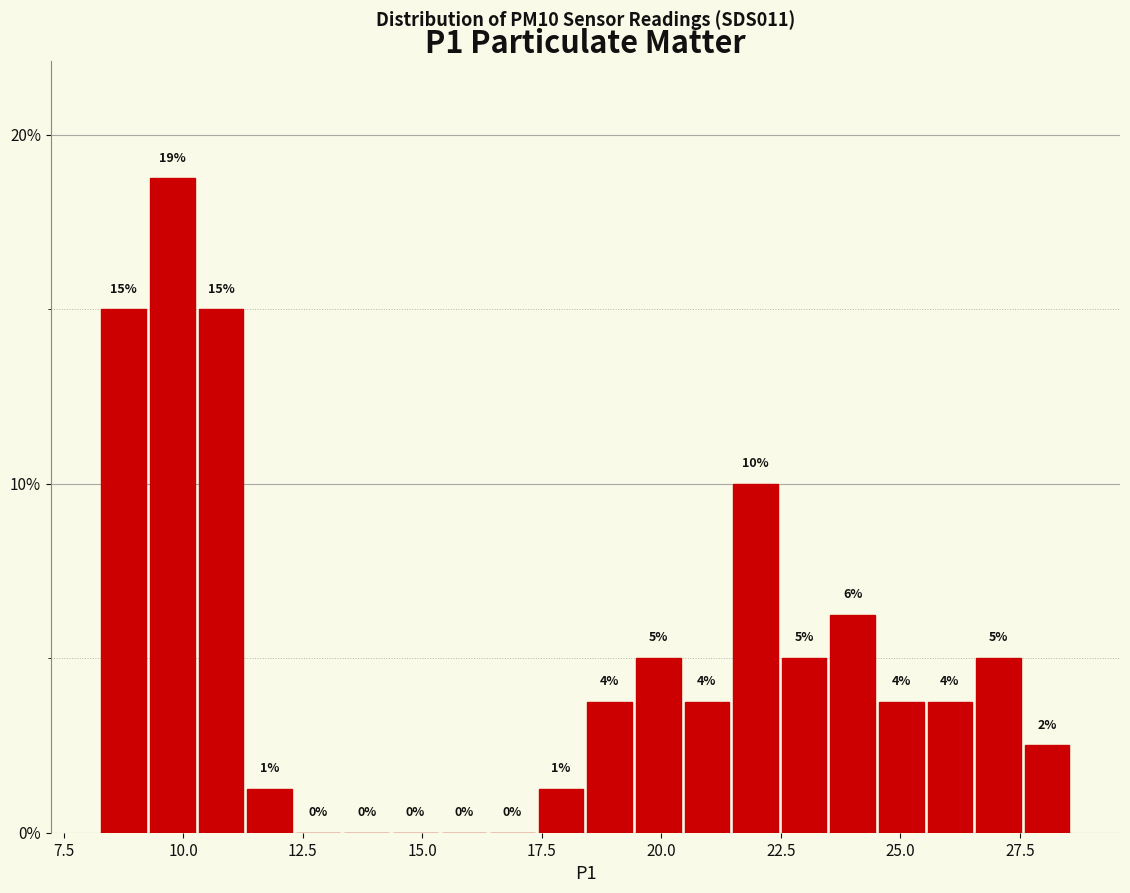

Around what value on the x-axis is the tallest bar? Give the approximate position of its centre, as read against the axis.

10.0